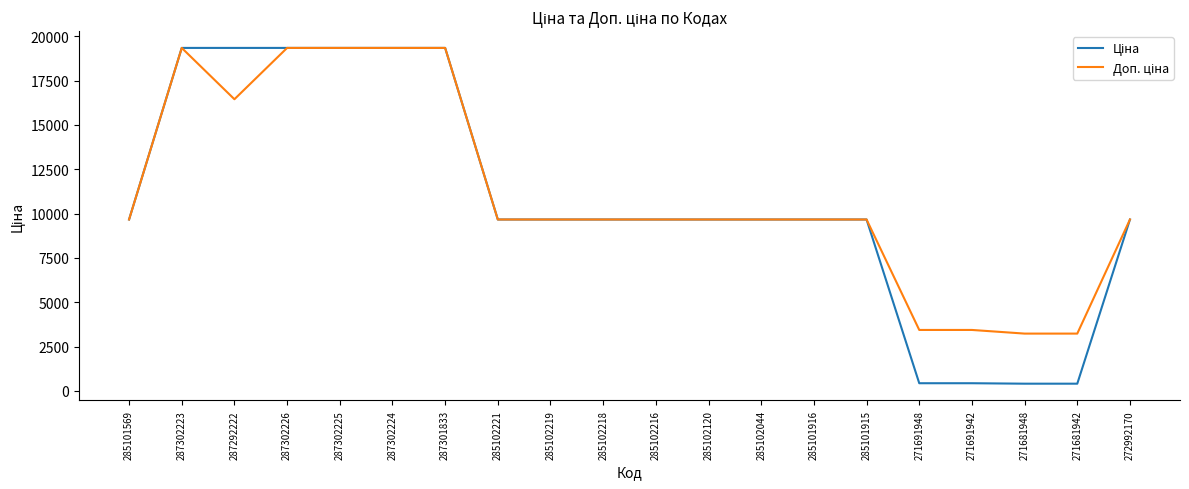

What is the greatest value displayed?

19343.1